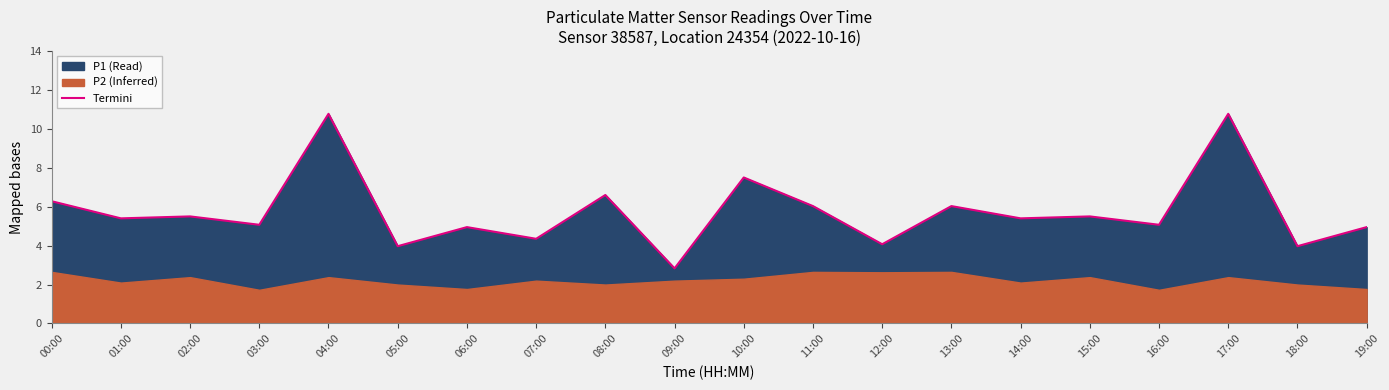

Does the chart display data point markers on the line(s)?

No